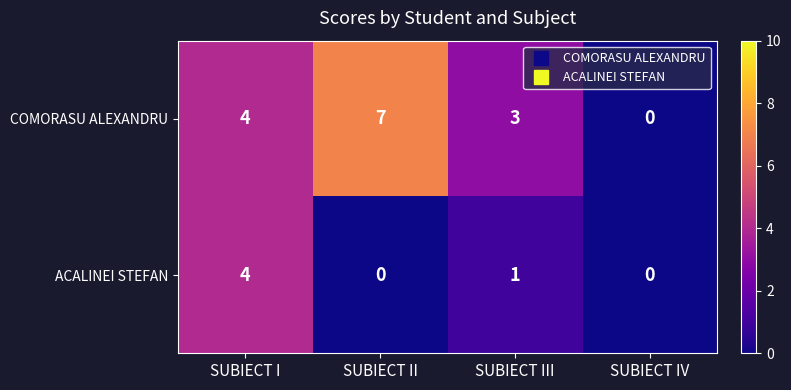

Rank the series by their average value, from lowest to highest.

ACALINEI STEFAN, COMORASU ALEXANDRU